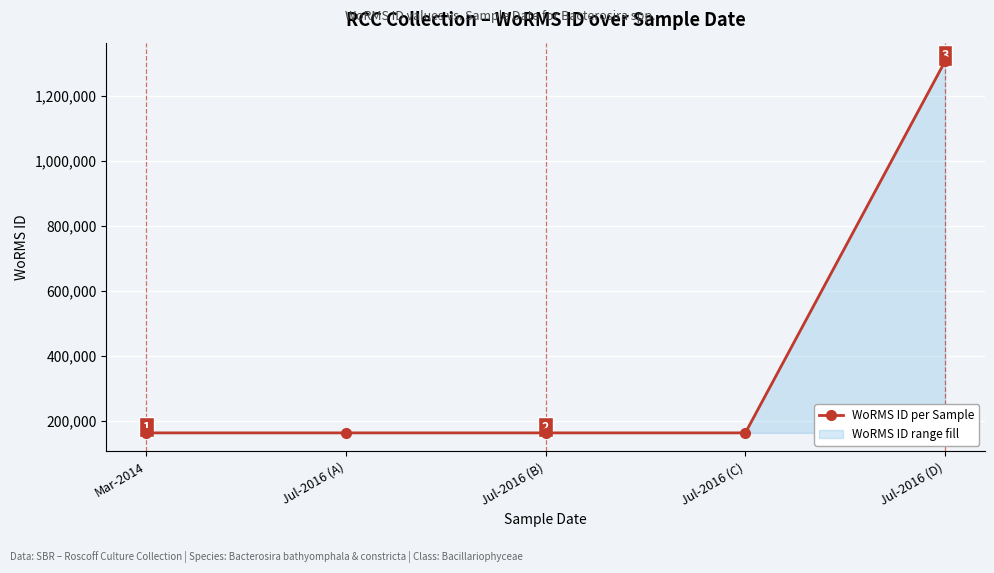

How many data points are above 162927?

1